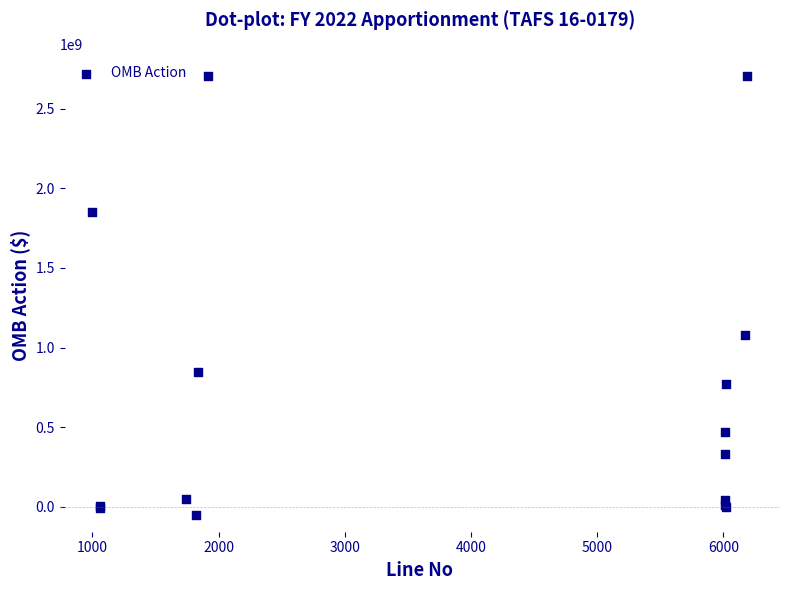

What Y value in the scatter plot is closest to 1329309500?

1080507816